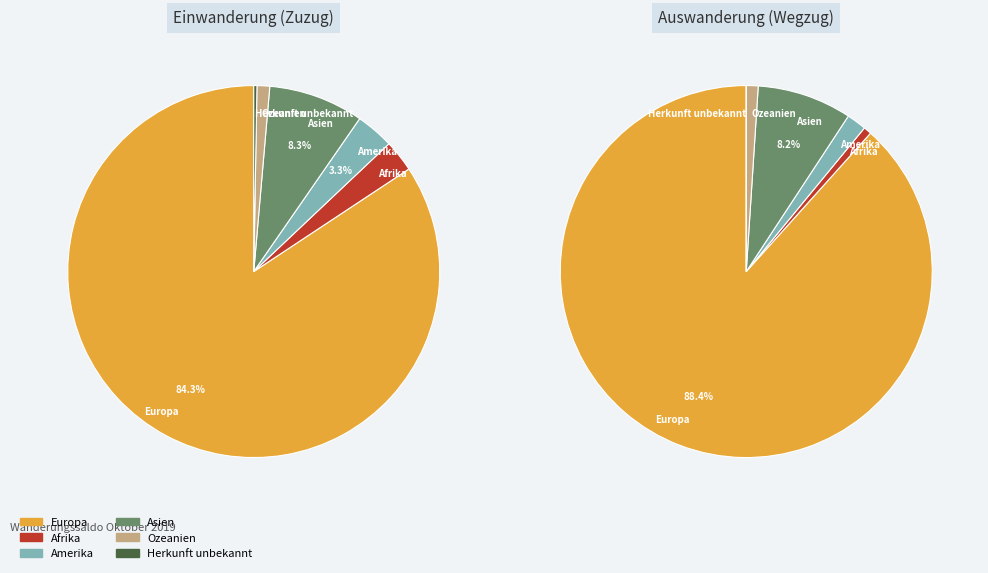

How many slices are in this pie chart?

6